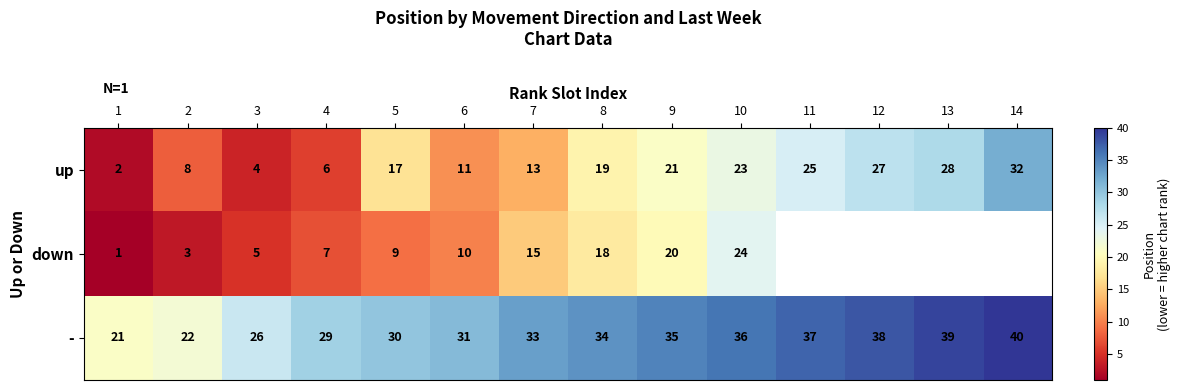

What is the minimum value for -?

21